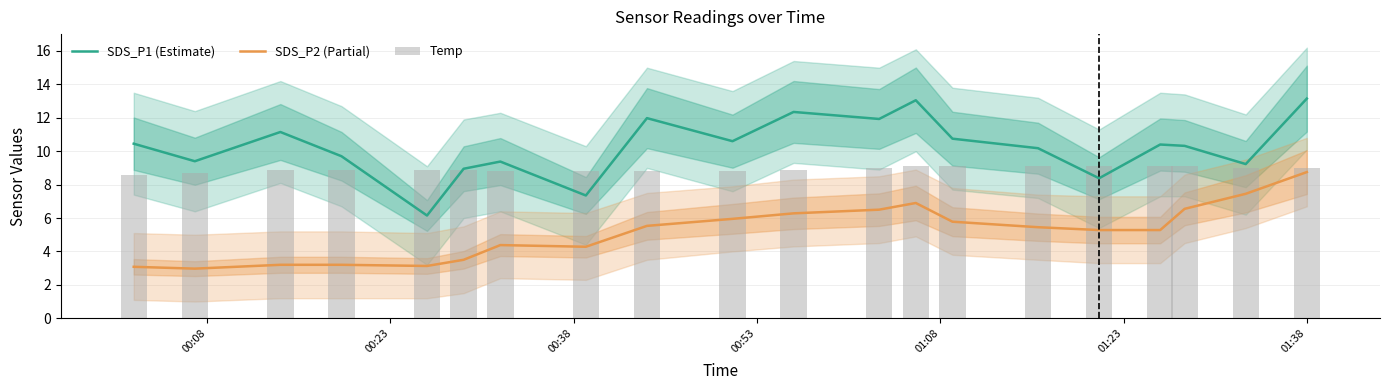

True or false: SDS_P1 (Estimate) and SDS_P2 (Partial) cross at least once.

False